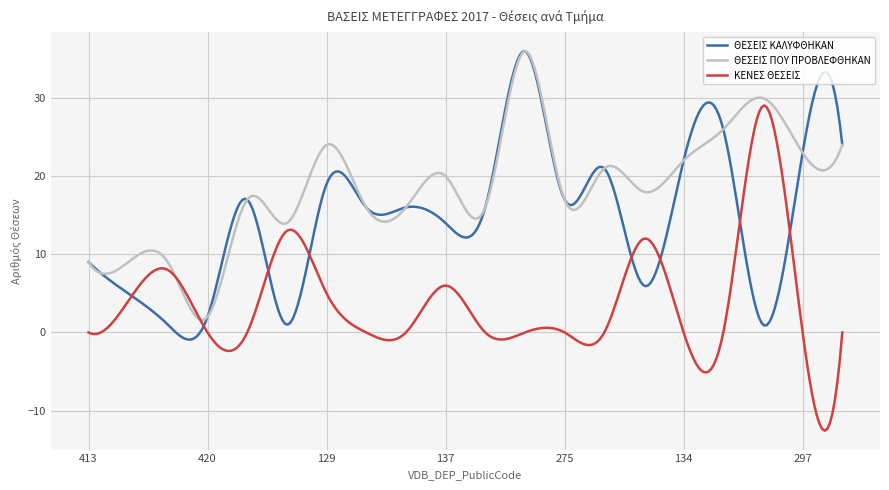

Which series has the largest total across all categories?

ΘΕΣΕΙΣ ΠΟΥ ΠΡΟΒΛΕΦΘΗΚΑΝ